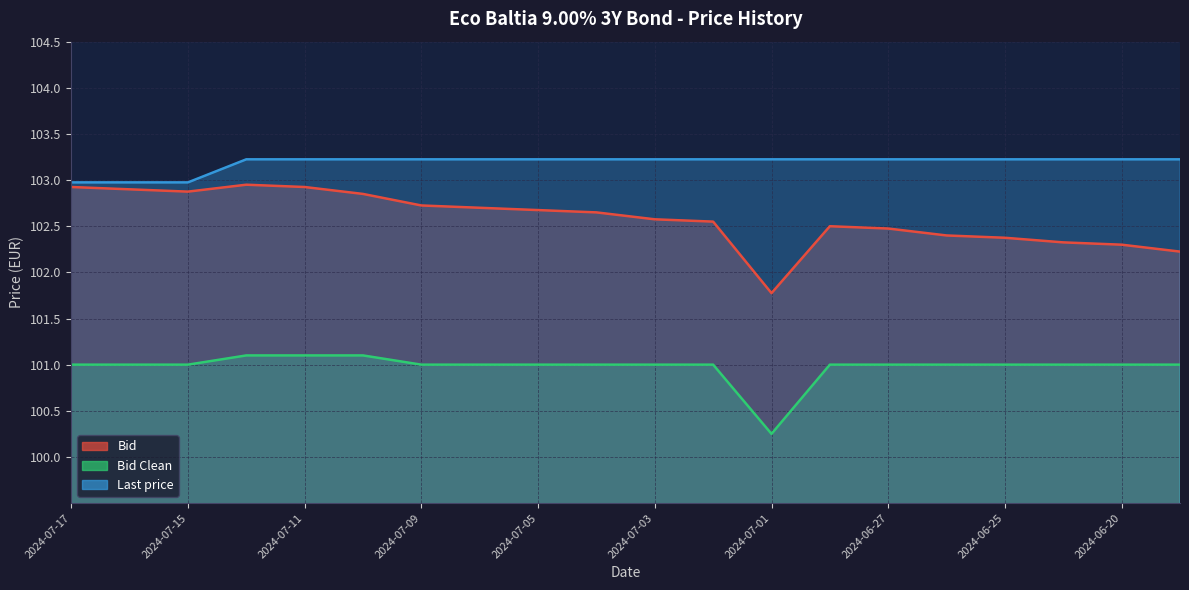

True or false: Last price and Bid cross at least once.

False